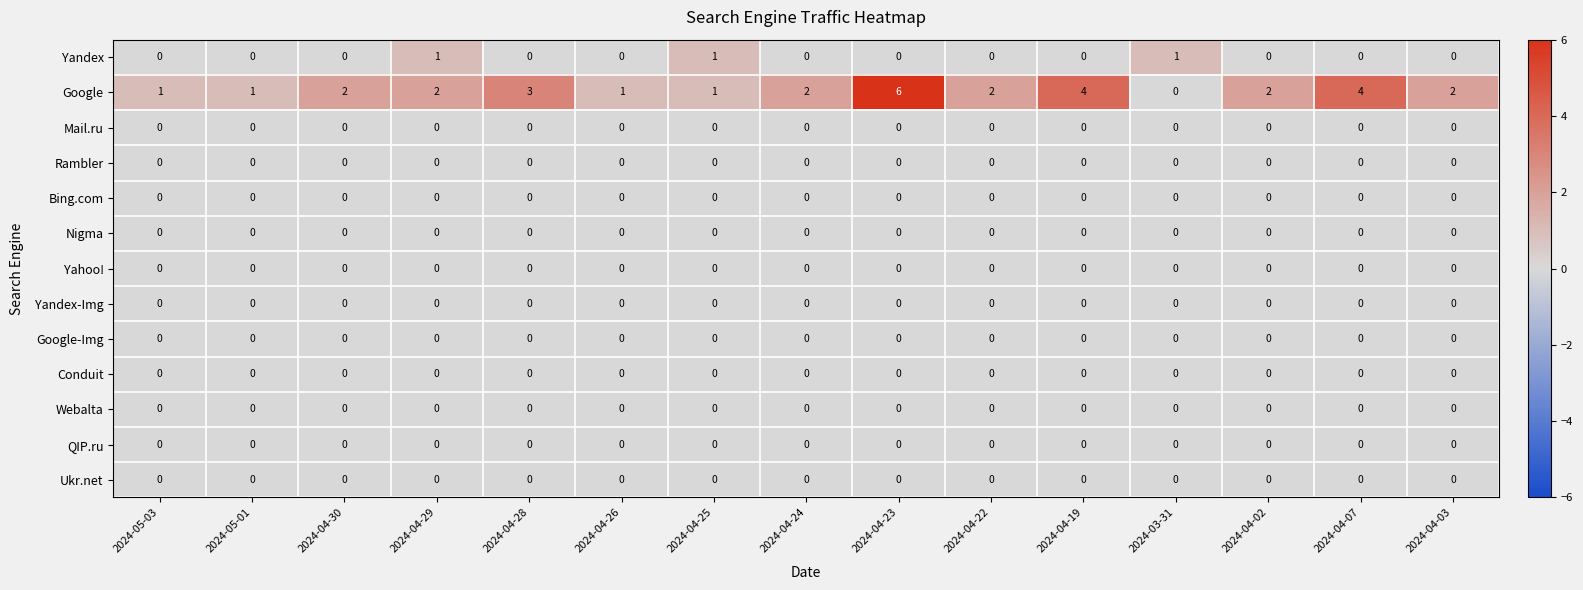

The value of Nigma at 2024-04-24 is 0. True or false?

True